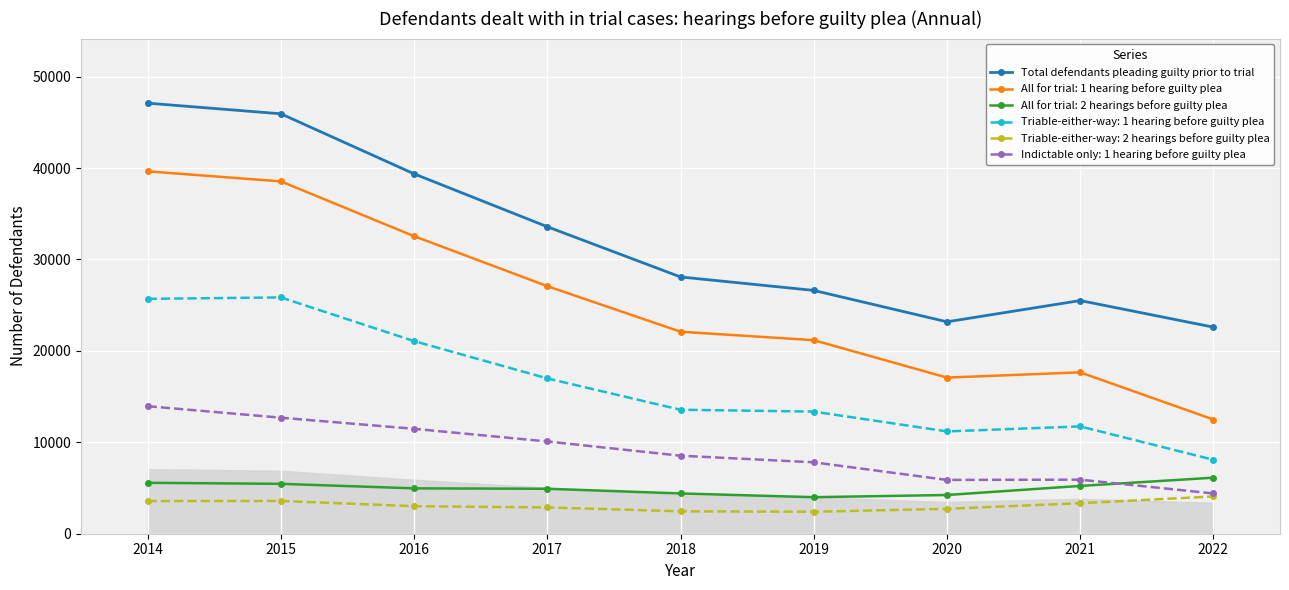

True or false: Triable-either-way: 1 hearing before guilty plea and Triable-either-way: 2 hearings before guilty plea cross at least once.

False